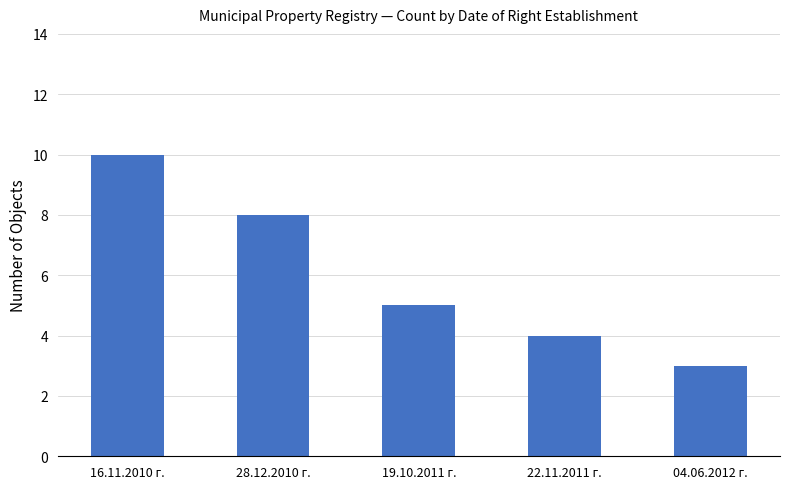

How many values are below 5?

2